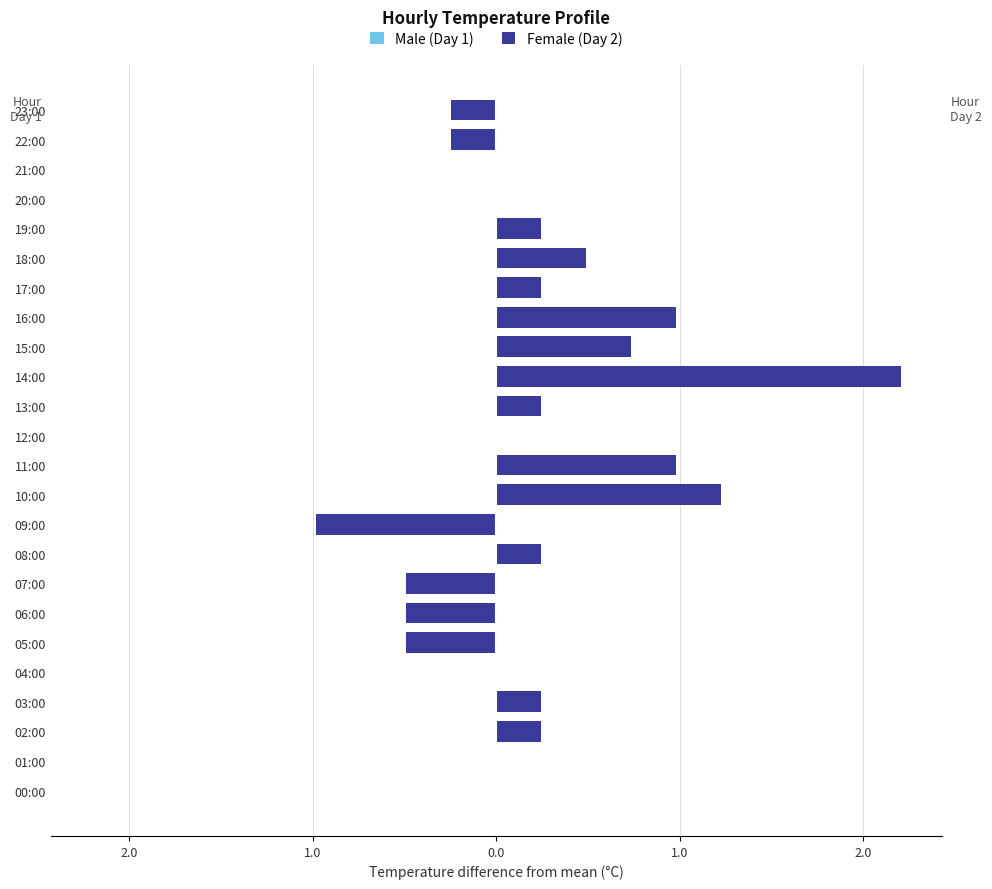

How many values in Male (Day 1) are above zero?

12